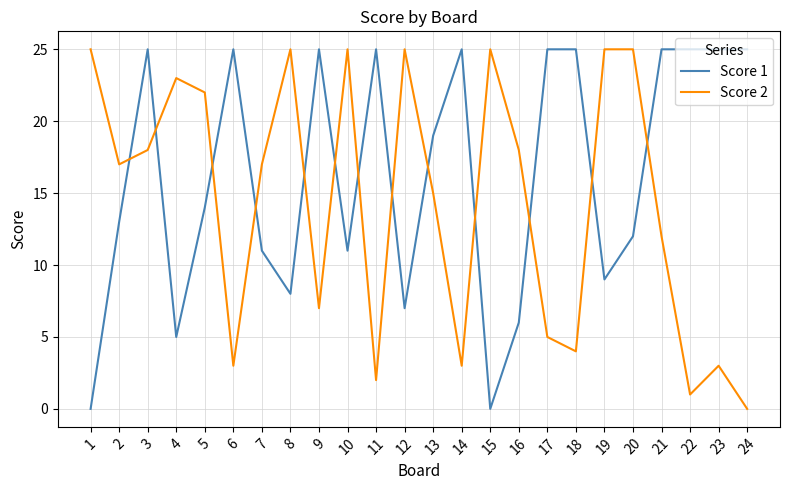

Between which two adjacent categories do Score 2 and Score 1 first intersect?

2 and 3